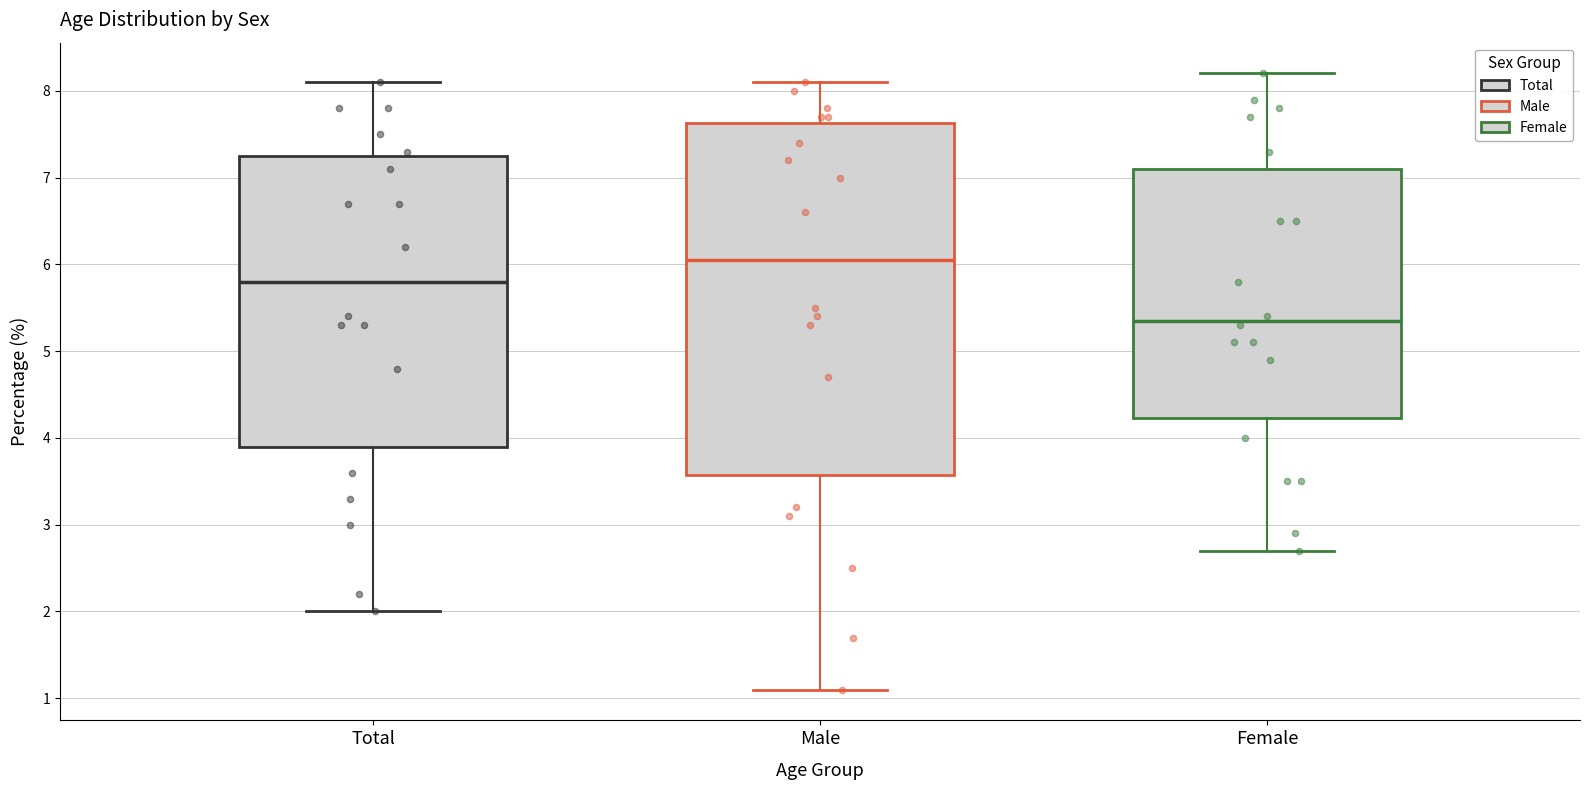

Reading left to right, read every box against the y-axis: the position of its median line, the range the box covers, and the ends of its whiskers. The values are not printed on the chart, so give them approximately, as read against the axis.

Total: median 5.8, box 3.9 to 7.3, whiskers 2.0 to 8.1
Male: median 6.1, box 3.6 to 7.6, whiskers 1.1 to 8.1
Female: median 5.4, box 4.2 to 7.1, whiskers 2.7 to 8.2